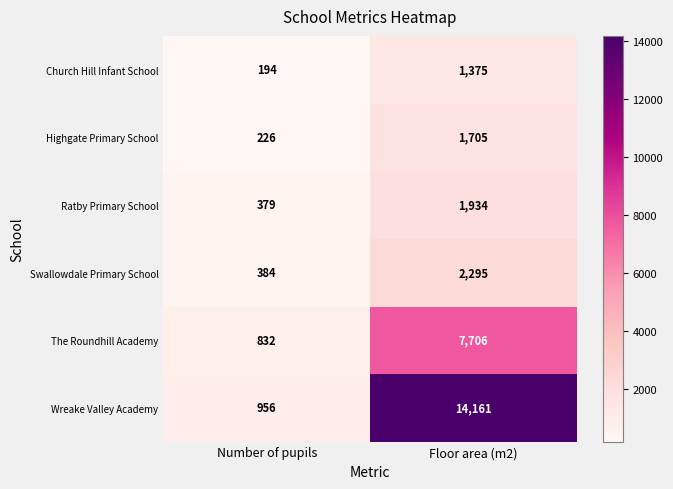

Rank the series at Number of pupils from highest to lowest value.

Wreake Valley Academy, The Roundhill Academy, Swallowdale Primary School, Ratby Primary School, Highgate Primary School, Church Hill Infant School